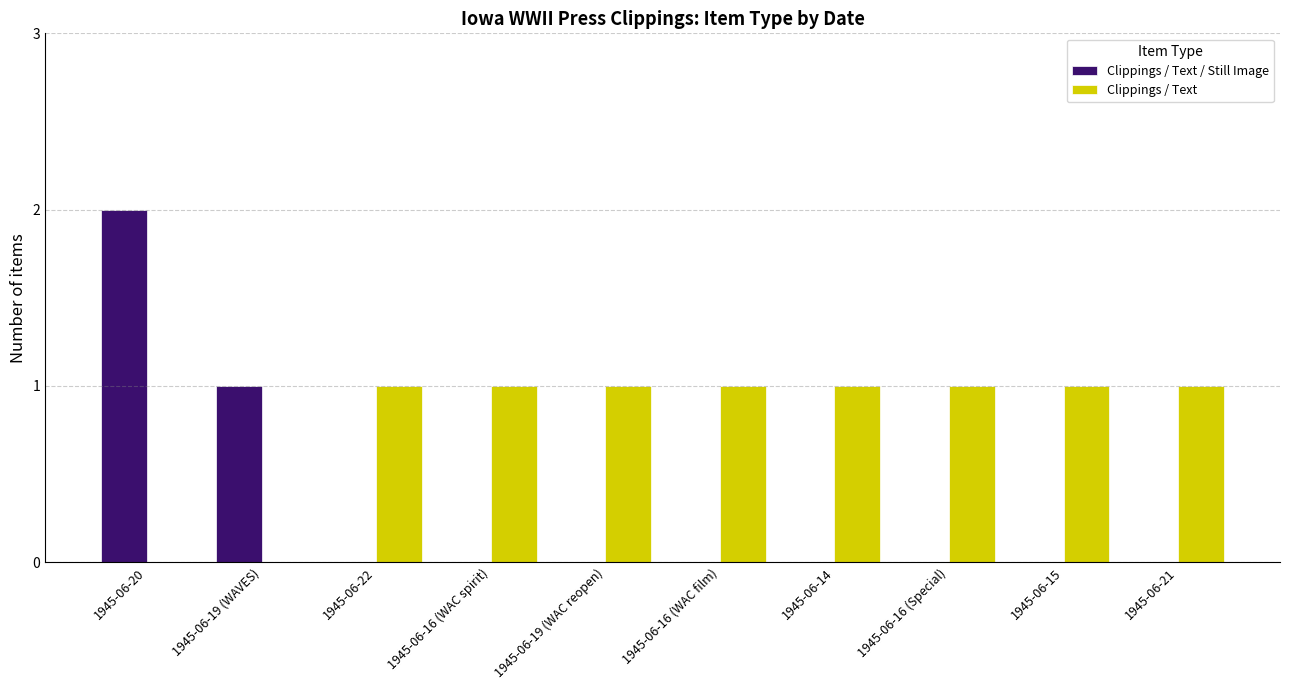

Is it true that Clippings / Text / Still Image equals 0 at 1945-06-22?

True